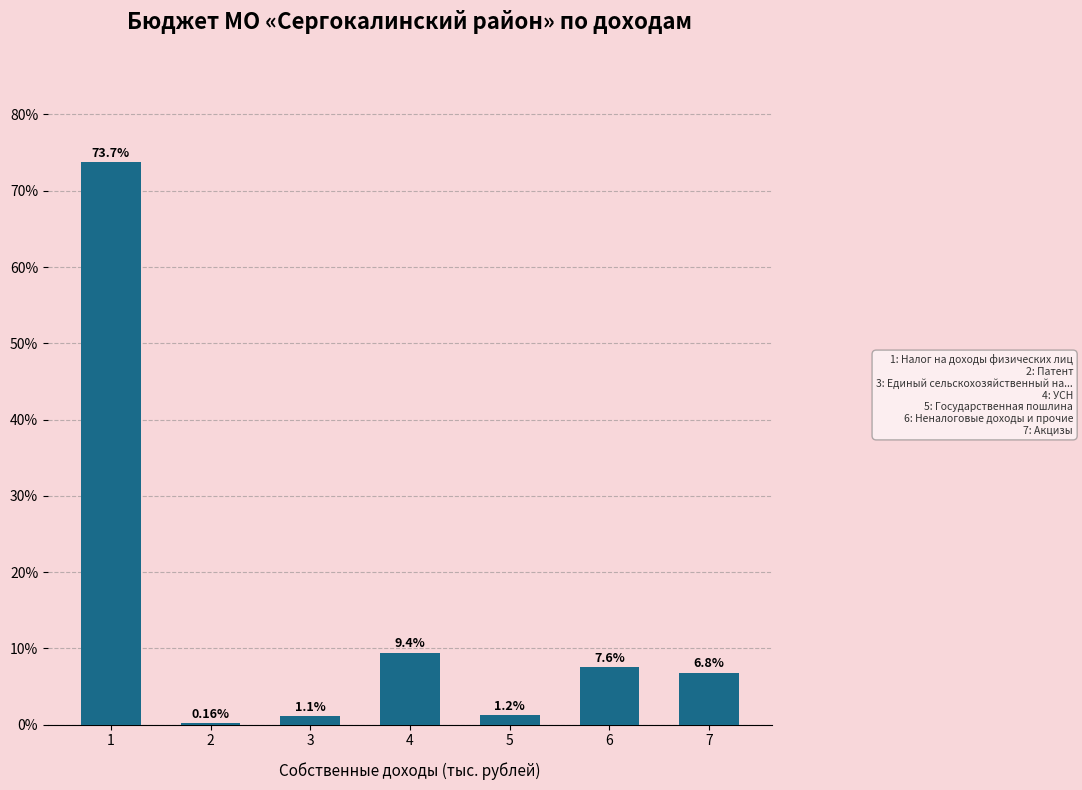

What is the change in value from 3 to 6?

+6.5